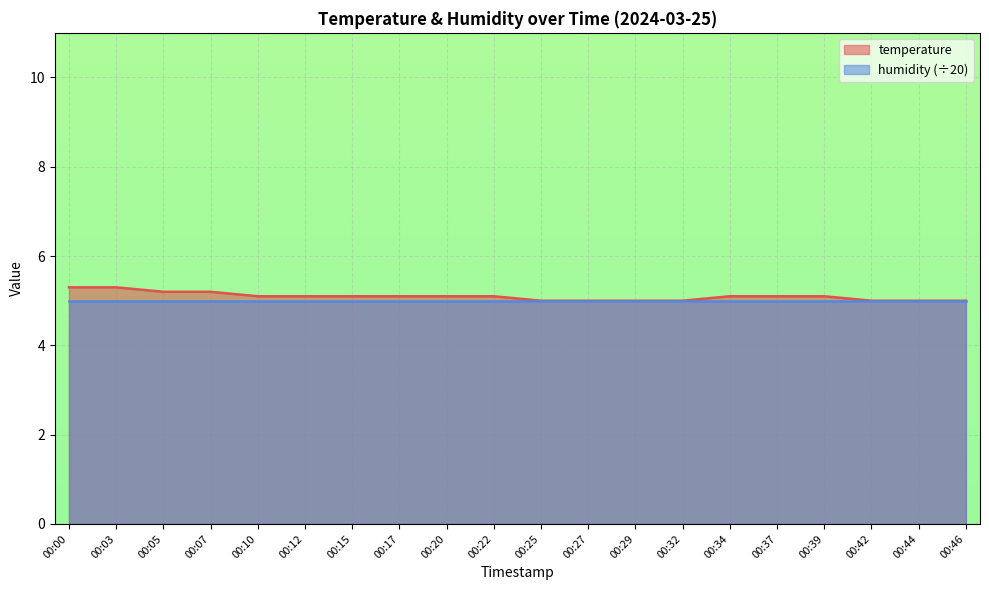

Is it true that the value at 00:29 is 8.5?

False